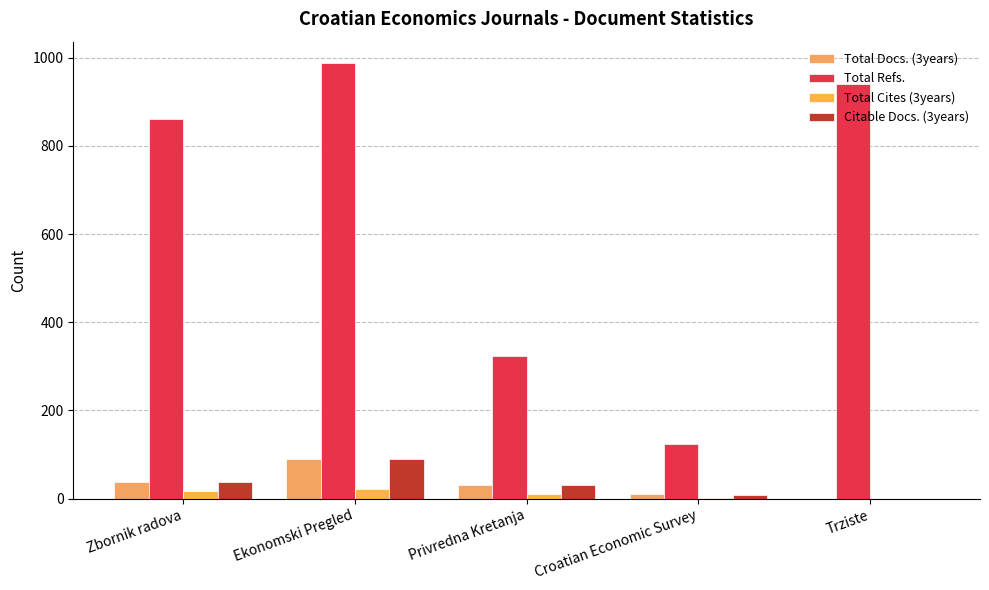

How many groups of bars are there?

5